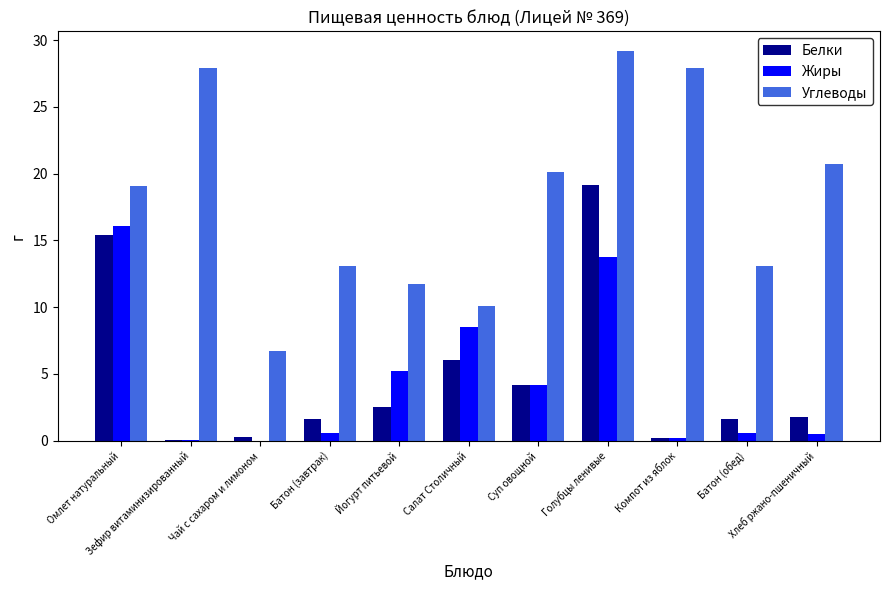

Which series changed the most between Чай с сахаром и лимоном and Компот из яблок?

Углеводы